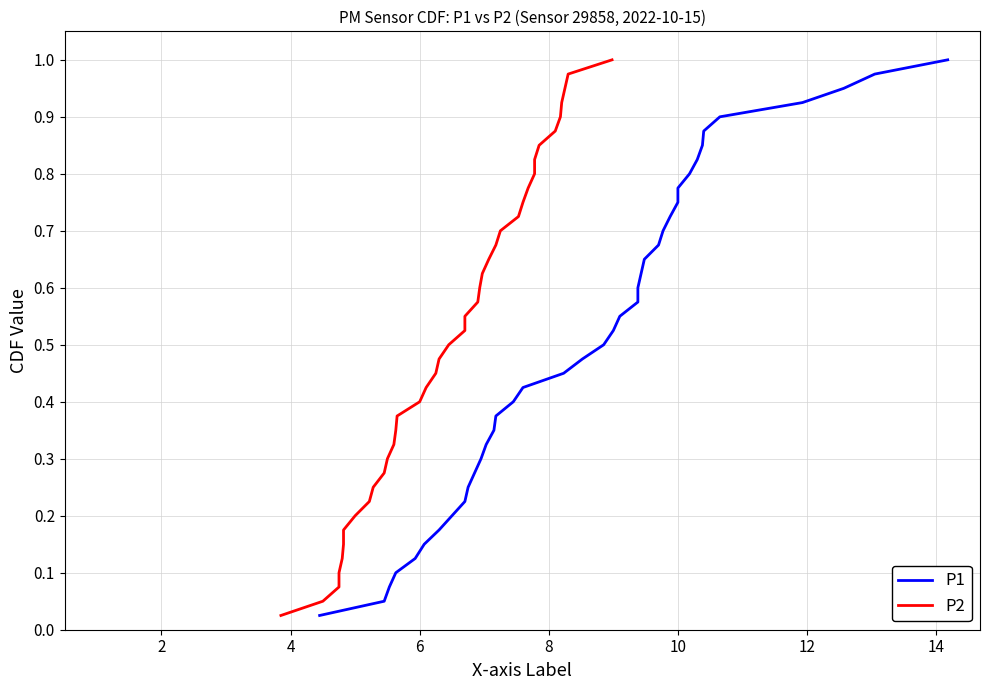

The value of P1 at 6 is 0.1. True or false?

True